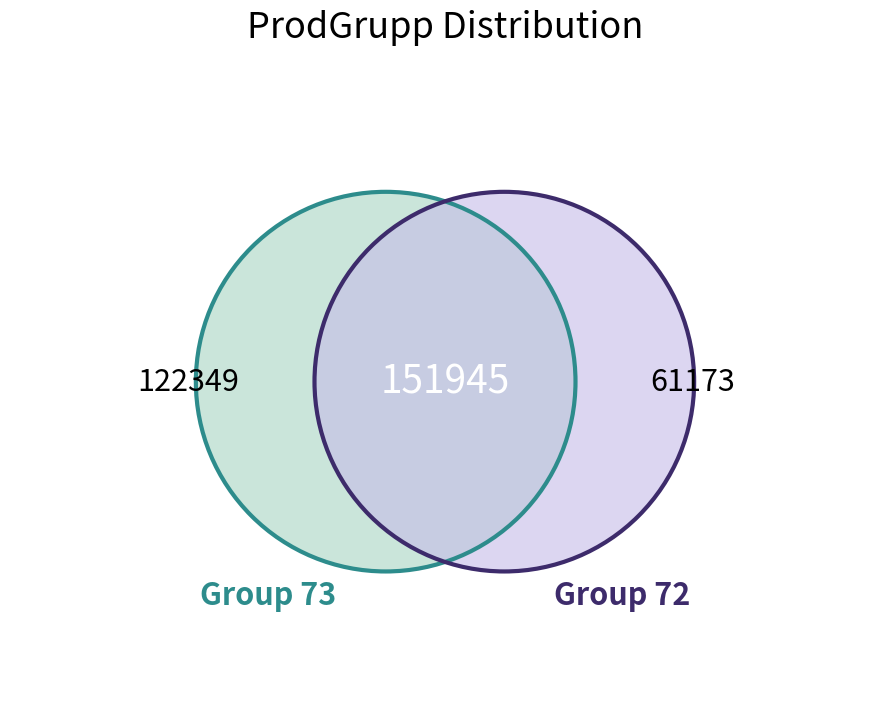

The 72 slice represents 18% of the pie. True or false?

True